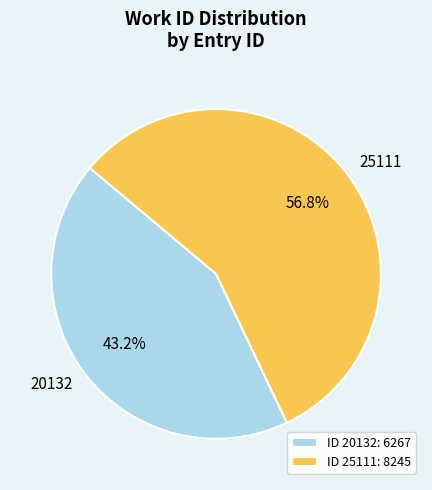

Which has a higher value, 20132 or 25111?

25111